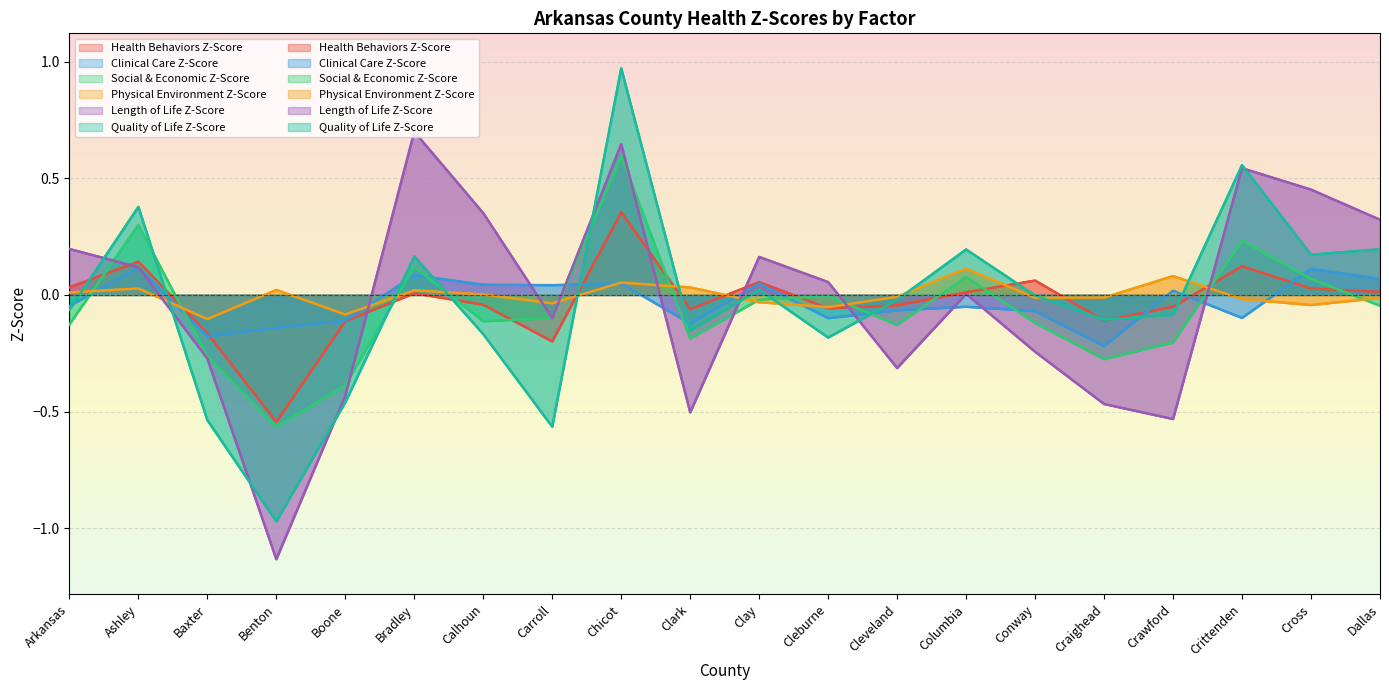

What is the difference between the highest and lowest values at Craighead?

0.5